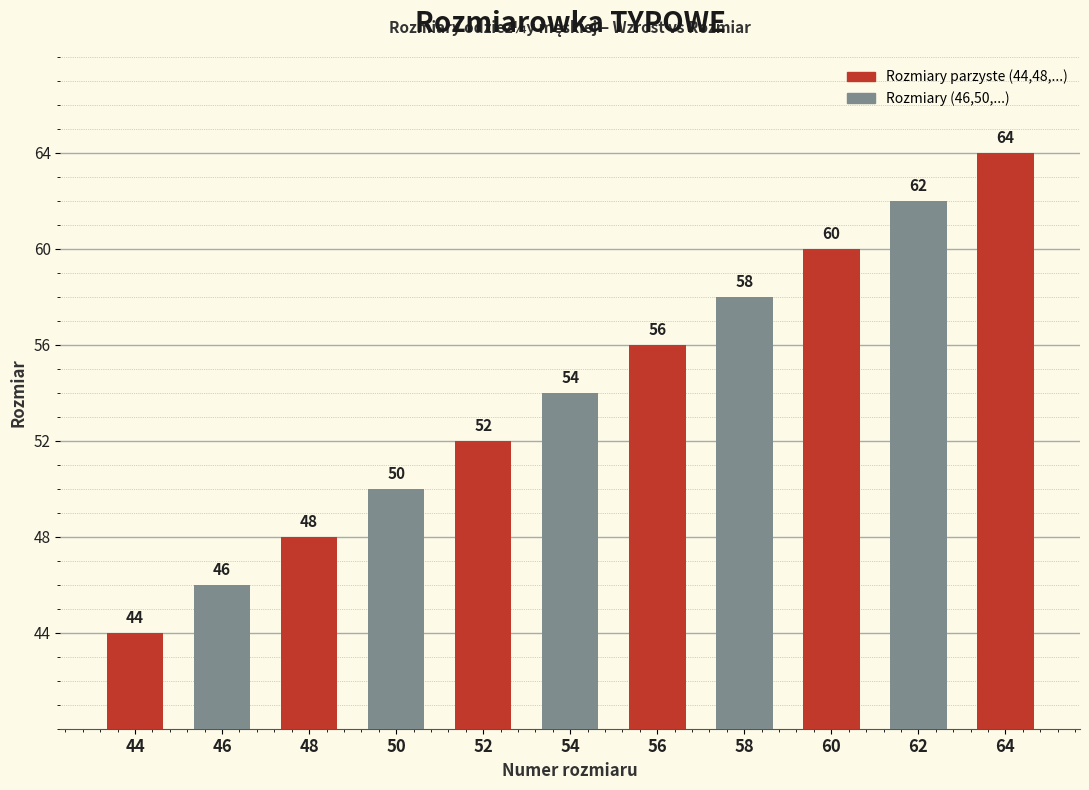

How many distinct data groups are displayed?

1